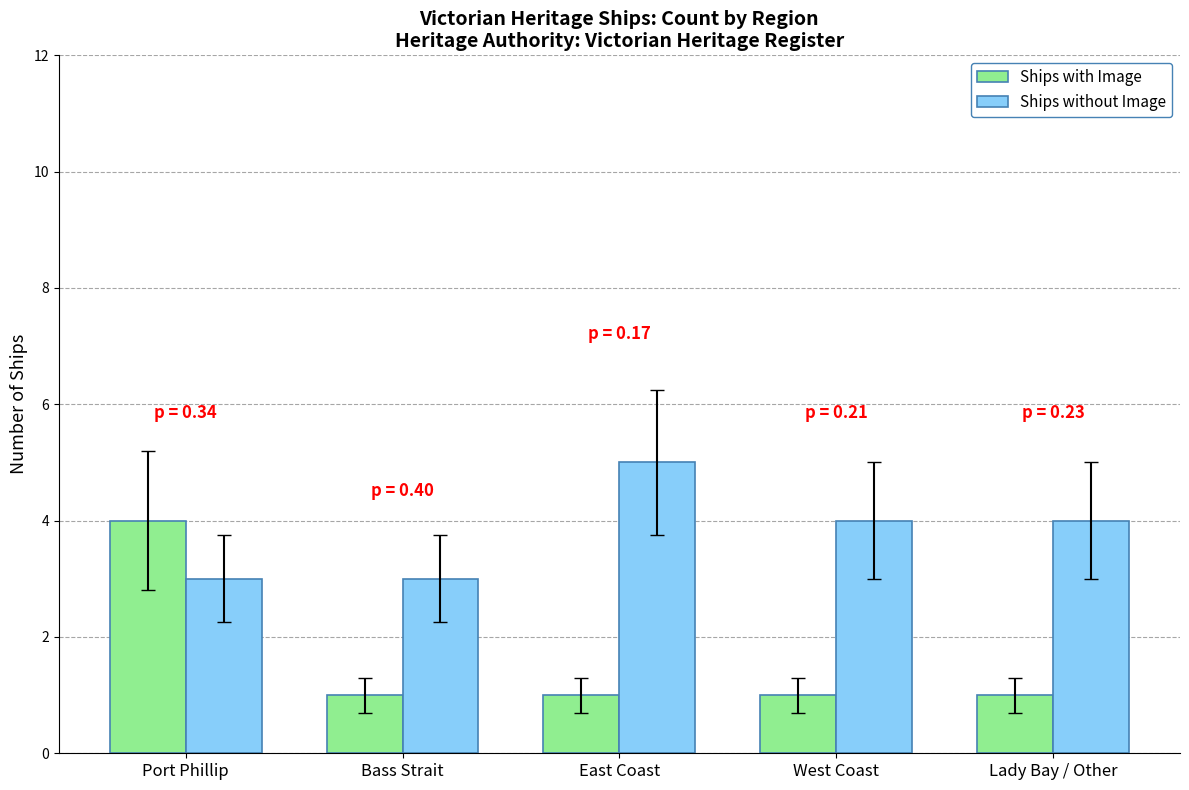

True or false: Ships without Image has a value of 7 at Lady Bay / Other.

False